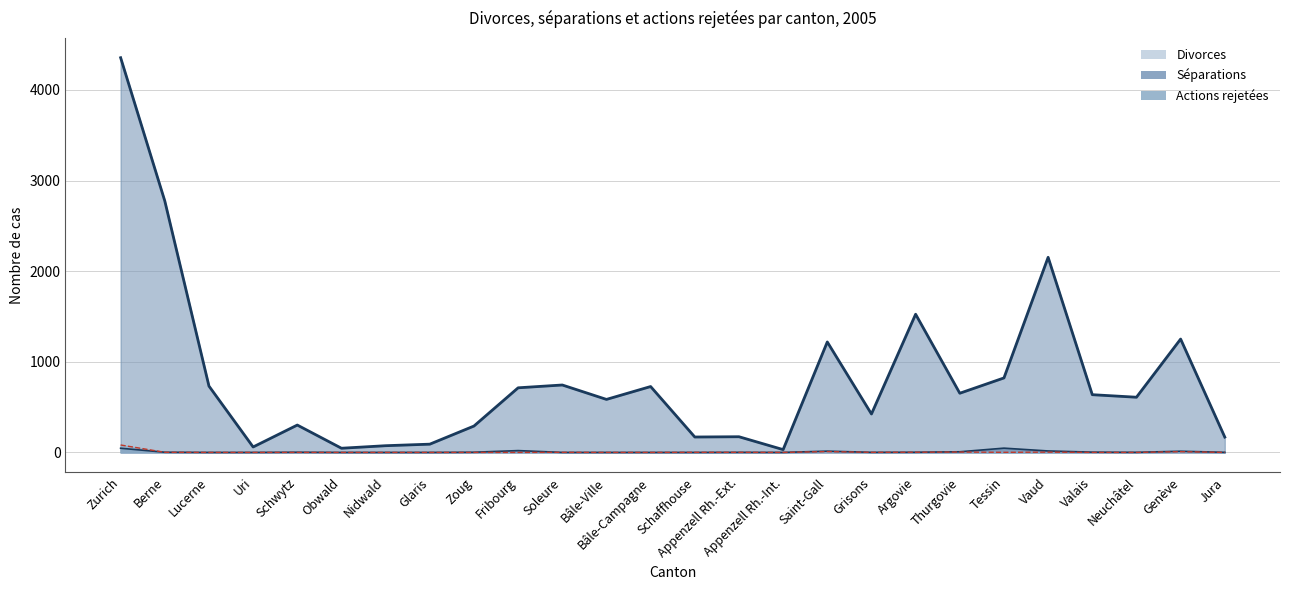

The value of Actions rejetées (line) at Valais is 0. True or false?

True